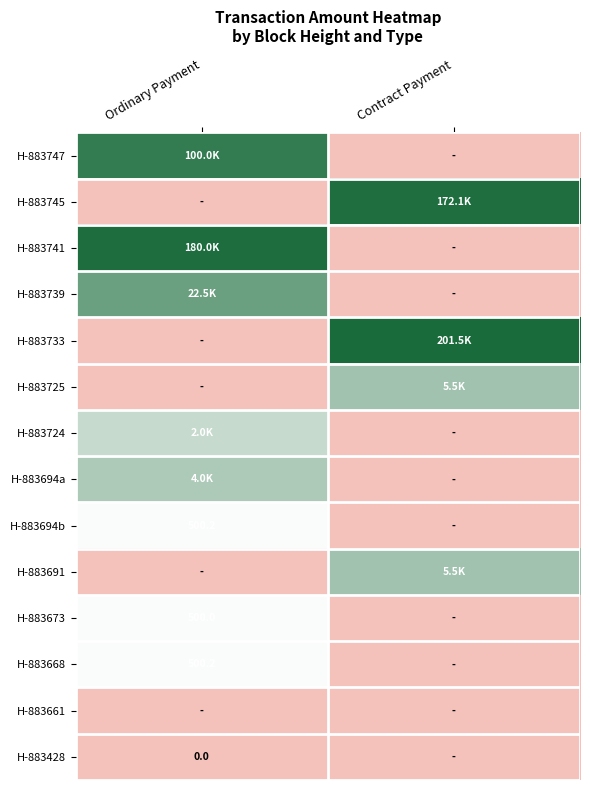

The H-883733 series shows 17.9 at Contract Payment. True or false?

False